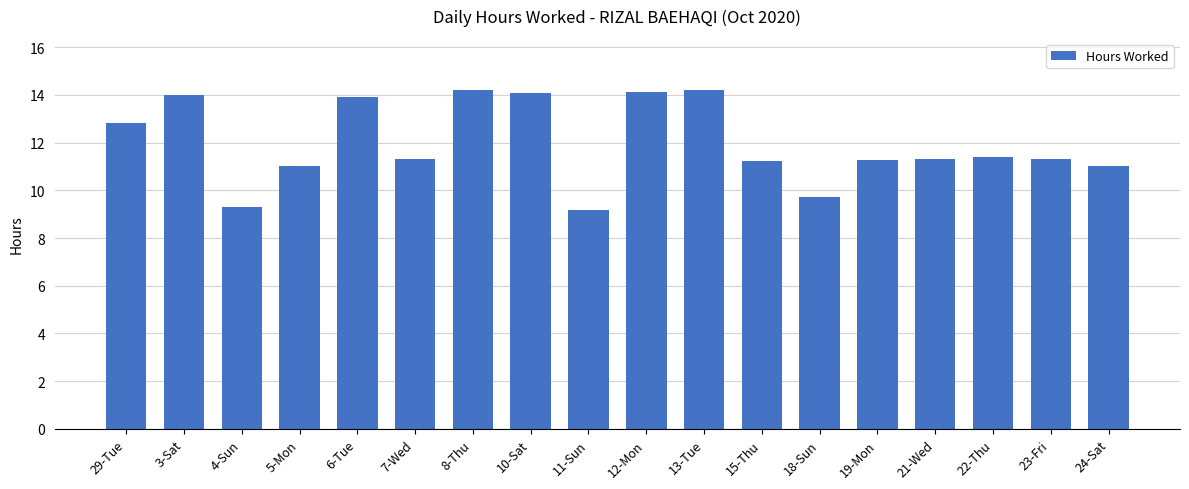

What is the average value?

12.0